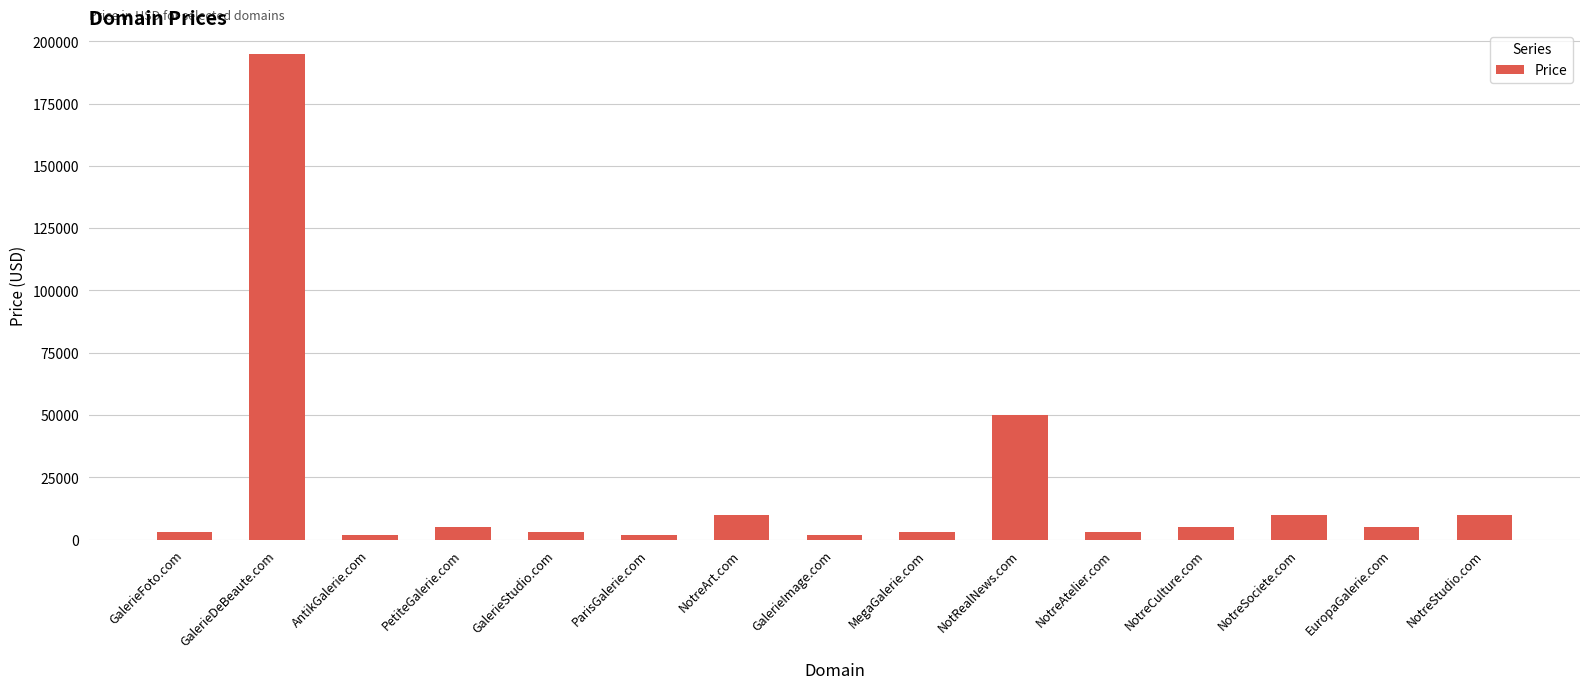

Reading right to left, what are all the values shown in this chart?

NotreStudio.com=9888	EuropaGalerie.com=4888	NotreSociete.com=9888	NotreCulture.com=4888	NotreAtelier.com=2888	NotRealNews.com=49888	MegaGalerie.com=2888	GalerieImage.com=1888	NotreArt.com=9888	ParisGalerie.com=1888	GalerieStudio.com=2888	PetiteGalerie.com=4888	AntikGalerie.com=1888	GalerieDeBeaute.com=194888	GalerieFoto.com=2888